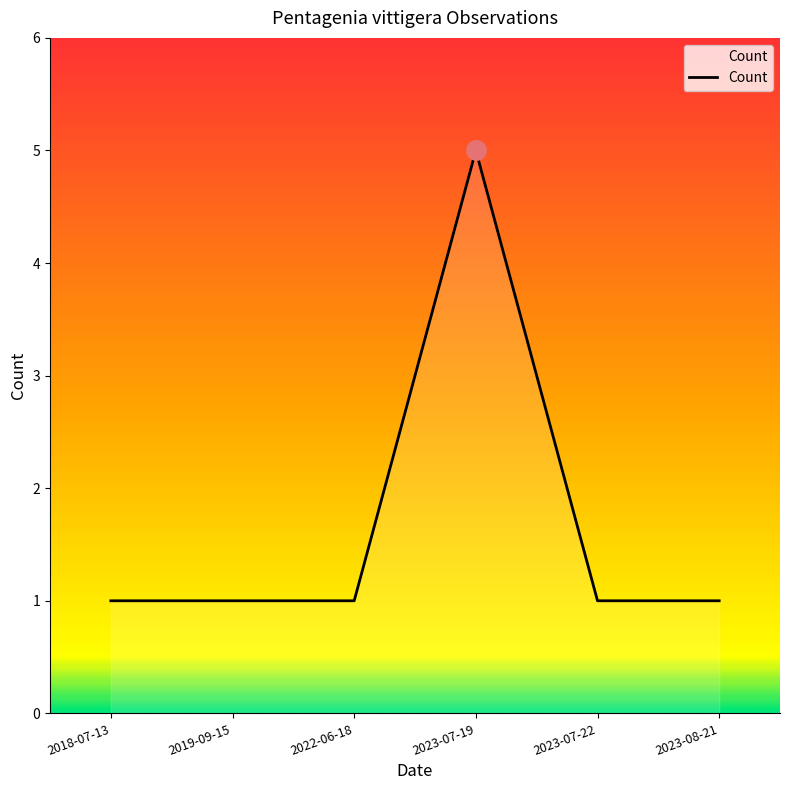

The chart shows a value of 2 at 2019-09-15. True or false?

False